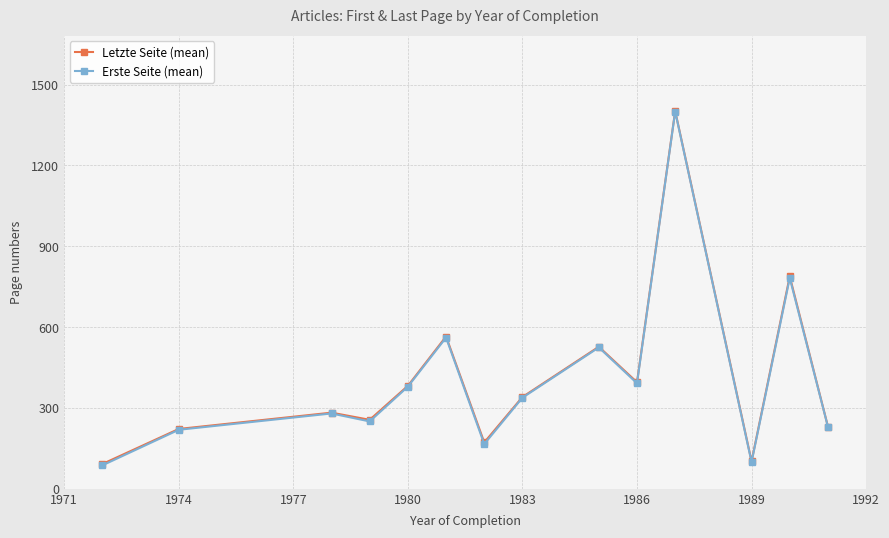

Which series has the largest range (max minus min)?

Erste Seite (mean)